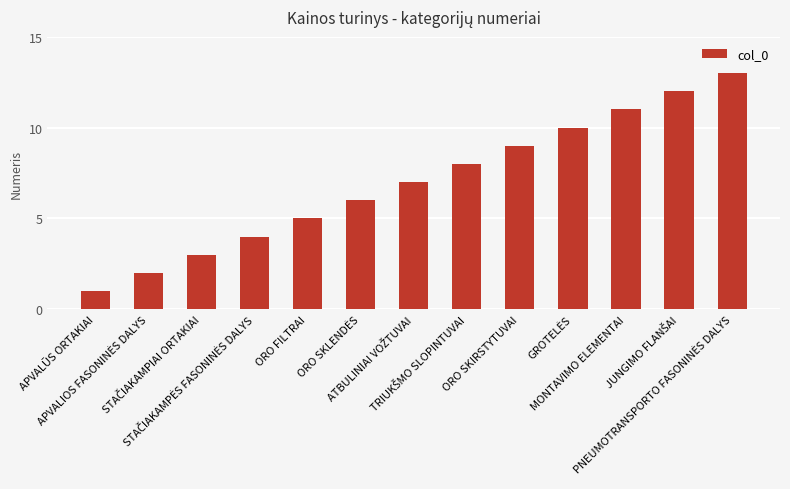

What is the difference between the maximum and second lowest values?

11